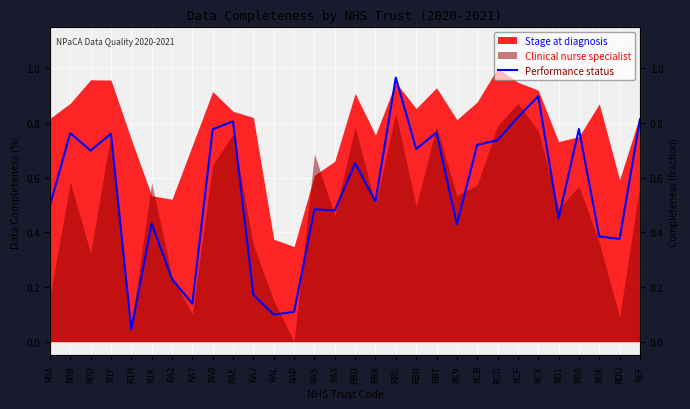

How many points are lower than both their immediate neighbors (excluding endpoints)?

10